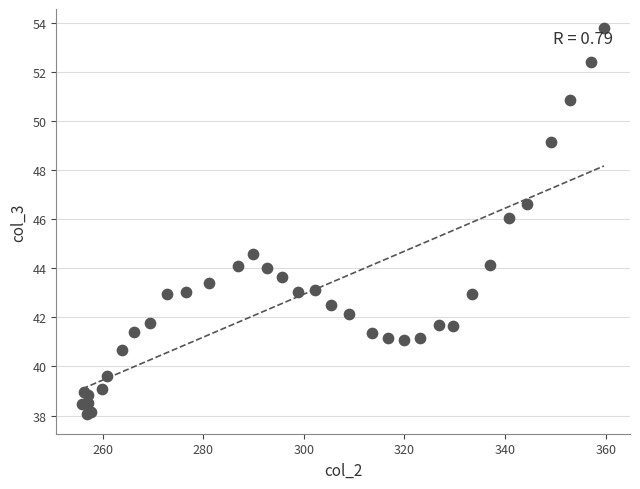

What Y value in the scatter plot is closest to 45?

44.6